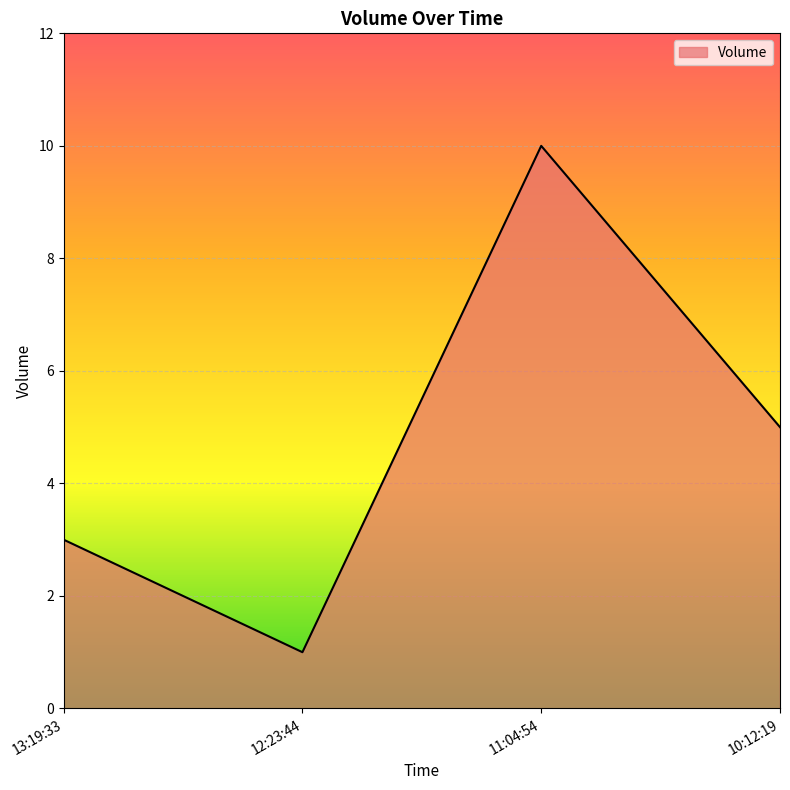

What is the change in value from 13:19:33 to 12:23:44?

-2